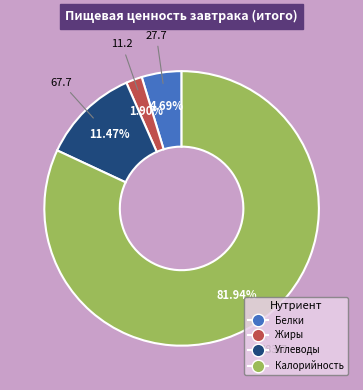

What percentage do Углеводы and Калорийность together represent?

93.4%